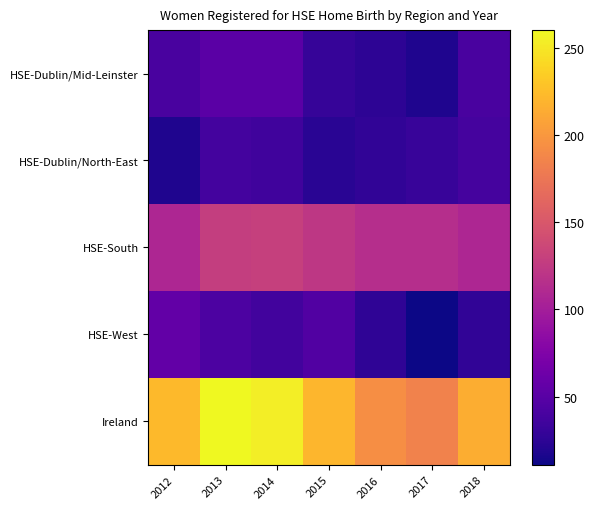

Reading left to right, transcribe all the data shown in this chart.

HSE-Dublin/Mid-Leinster: 2012=41	2013=51	2014=51	2015=30	2016=25	2017=18	2018=41
HSE-Dublin/North-East: 2012=18	2013=38	2014=36	2015=23	2016=27	2017=31	2018=39
HSE-South: 2012=108	2013=128	2014=130	2015=122	2016=115	2017=115	2018=108
HSE-West: 2012=56	2013=43	2014=37	2015=46	2016=26	2017=11	2018=27
Ireland: 2012=223	2013=260	2014=254	2015=221	2016=193	2017=185	2018=215